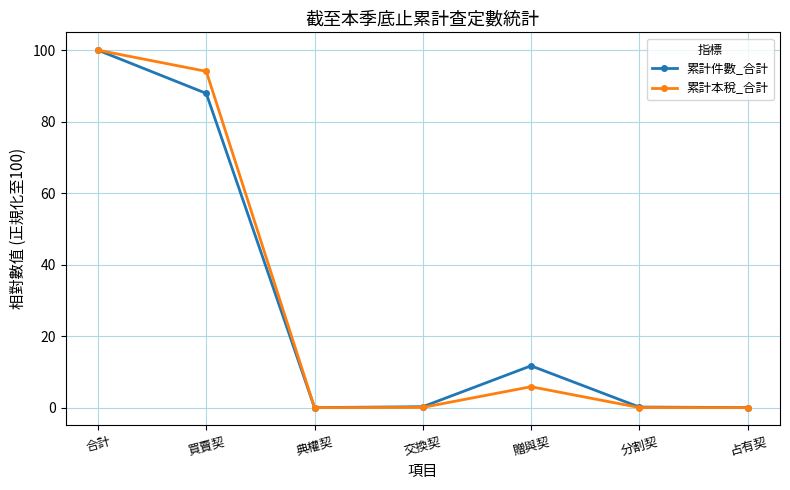

At which category is the sum across all series the highest?

合計